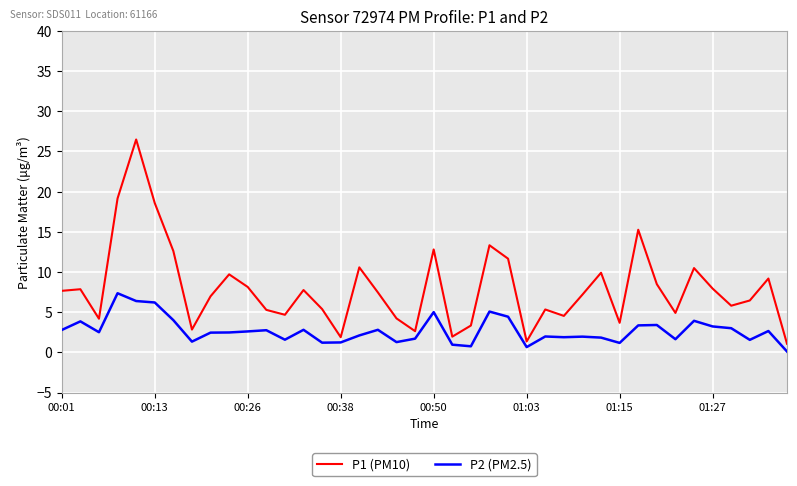

True or false: P2 (PM2.5) and P1 (PM10) cross at least once.

False